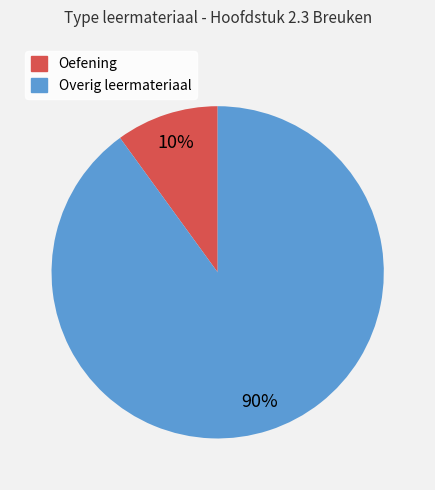

Is there a majority slice in this chart?

Yes